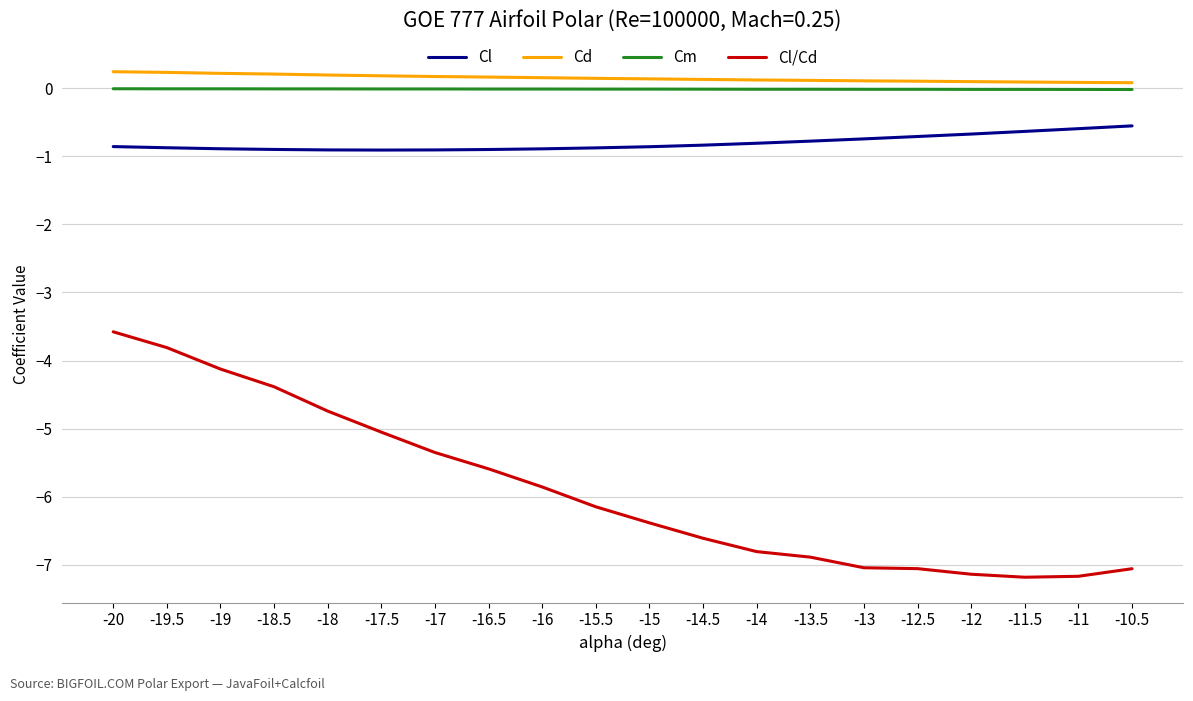

True or false: Cm and Cl intersect in this chart.

False